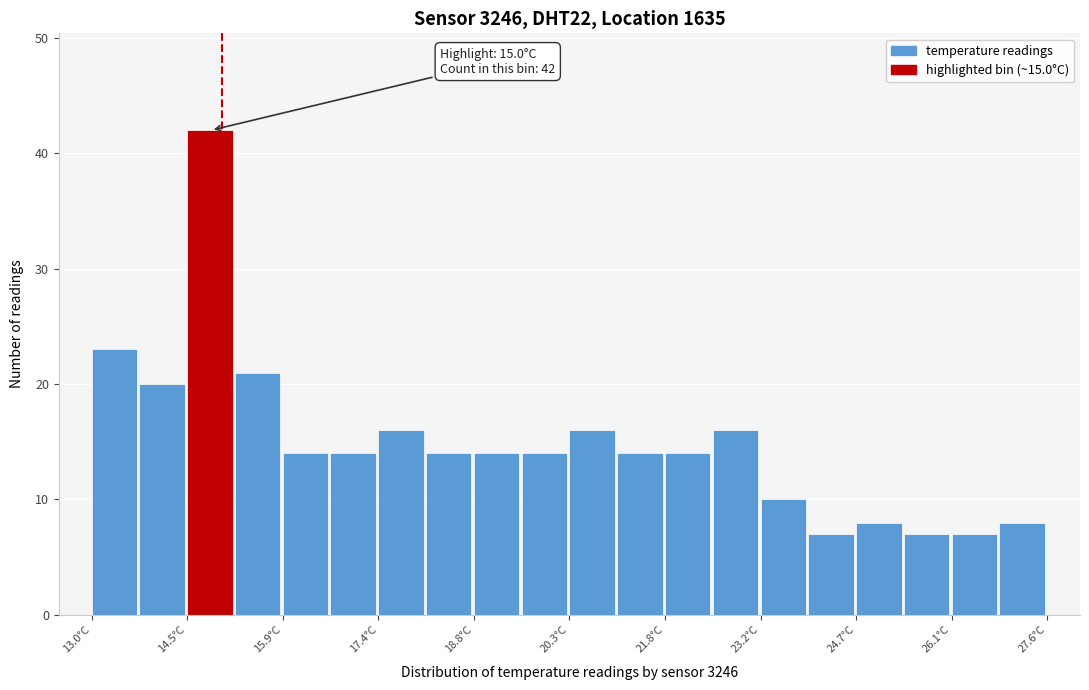

Around what value on the x-axis is the tallest bar? Give the approximate position of its centre, as read against the axis.

14.8